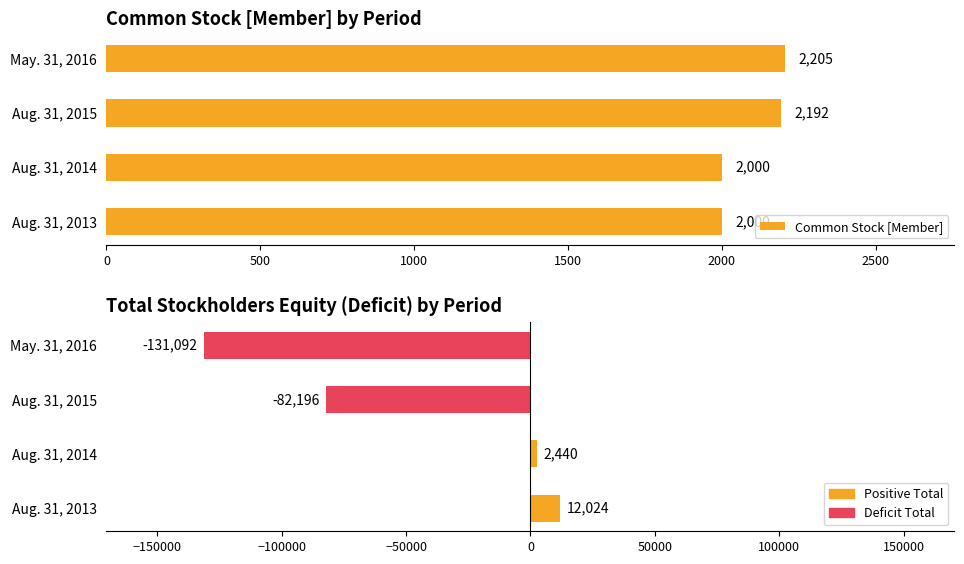

Reading right to left, list all the values displayed in this chart.

Common Stock [Member]: 2205	2192	2000	2000
Total Equity: -131092	-82196	2440	12024